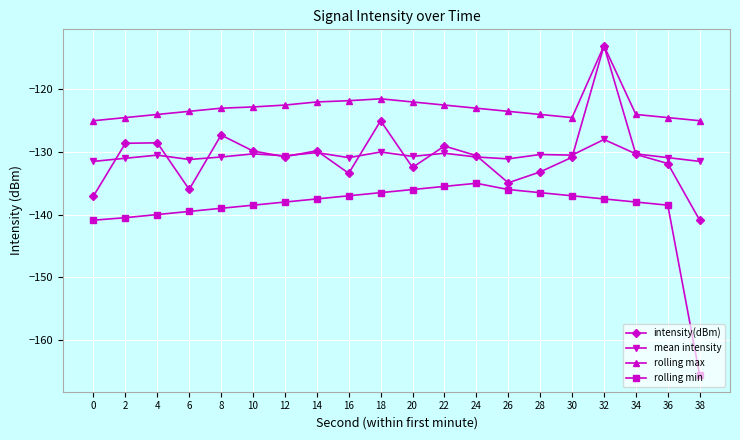

True or false: rolling min has more than 1 points higher than both neighbors.

False